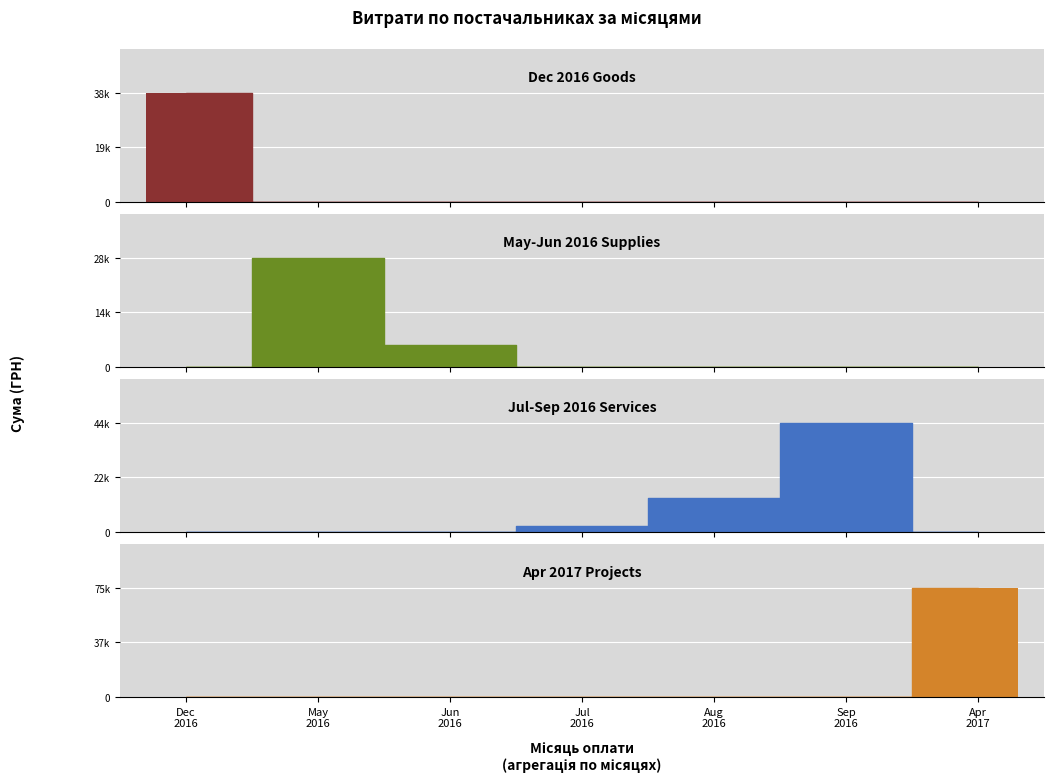

The value at Sep
2016 is 0. True or false?

True